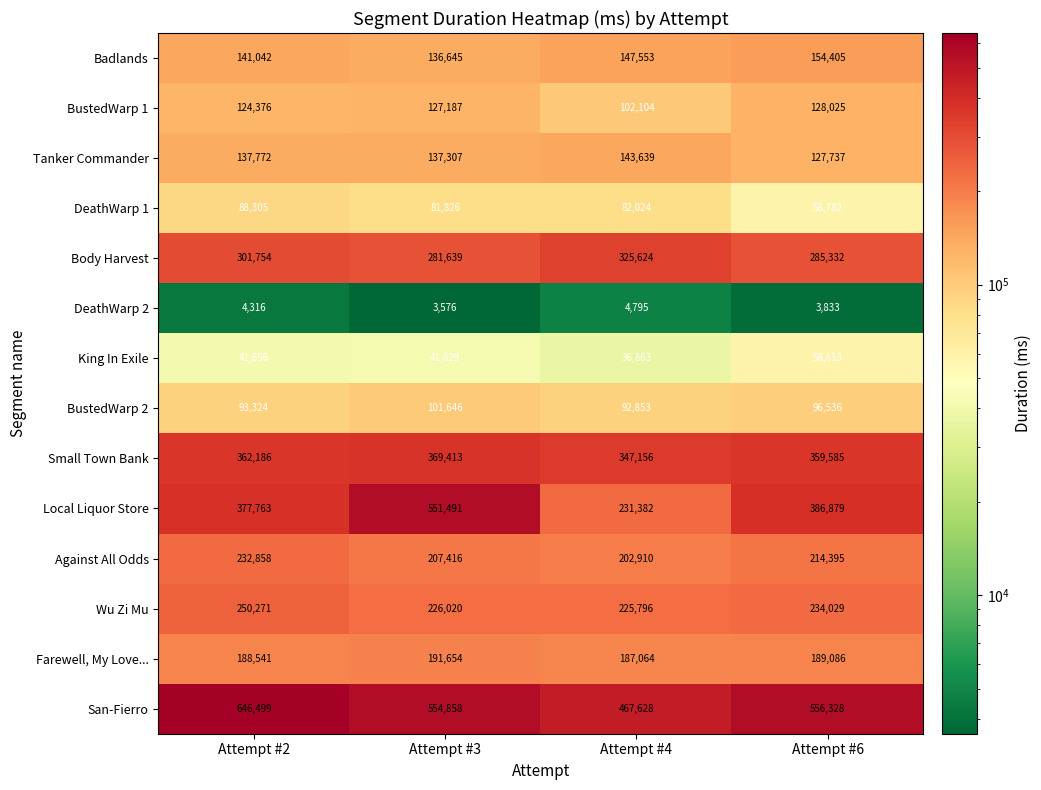

What is the approximate value of BustedWarp 2 at Attempt #4, to the nearest 10?

92850